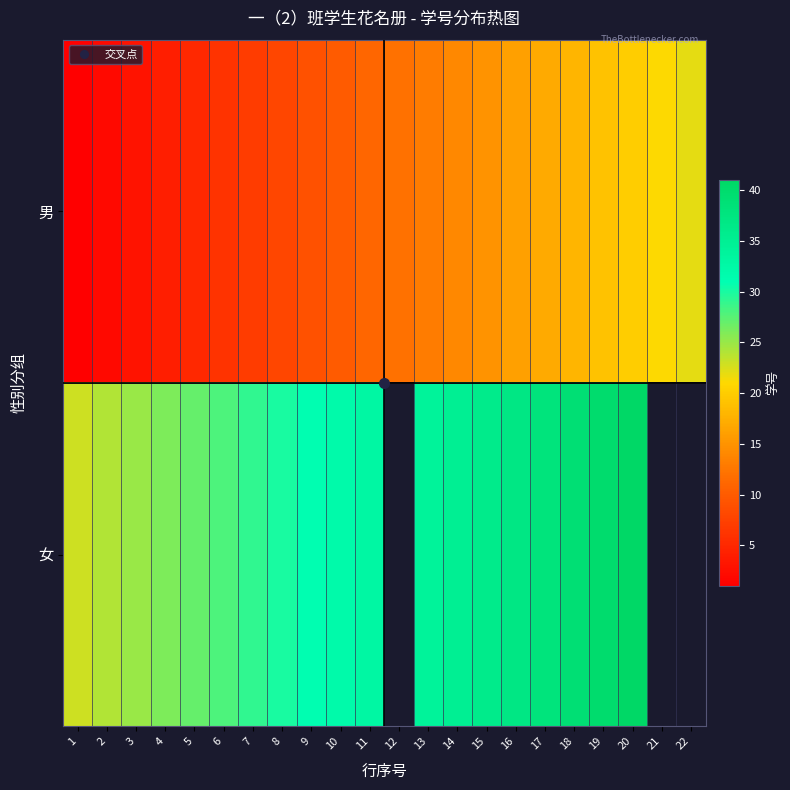

At how many categories does at least one series exceed 34?

7